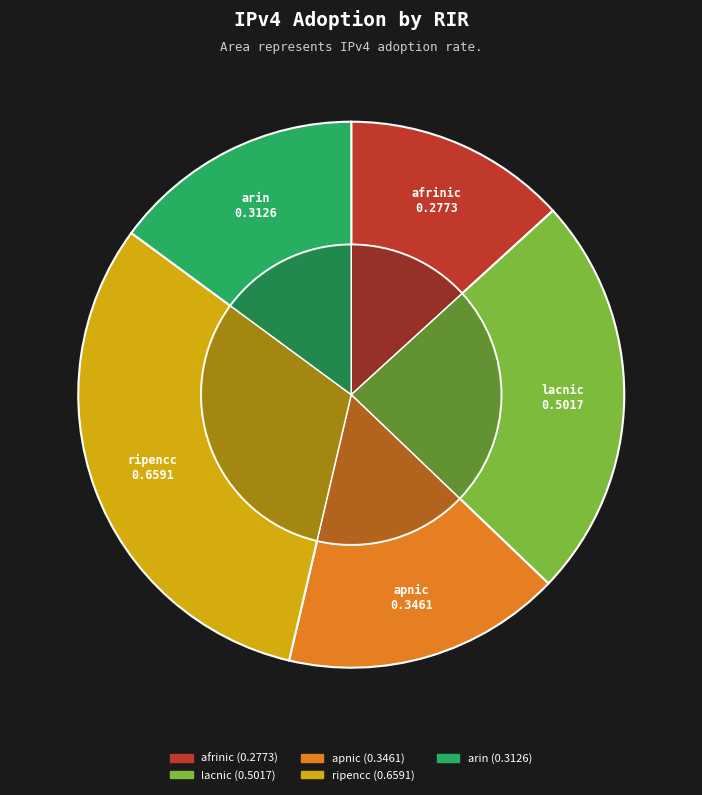

To the nearest percent, what is the average slice percentage?

20%